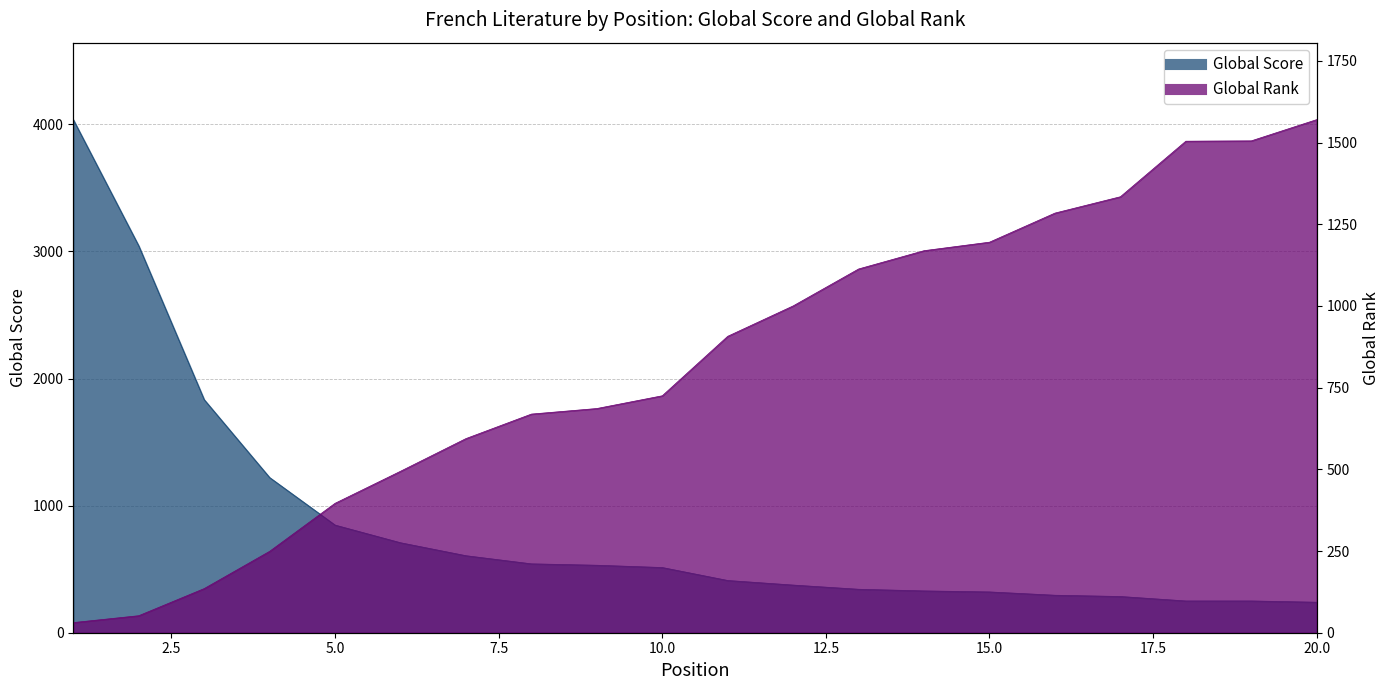

At how many categories does at least one series exceed 1064?

12